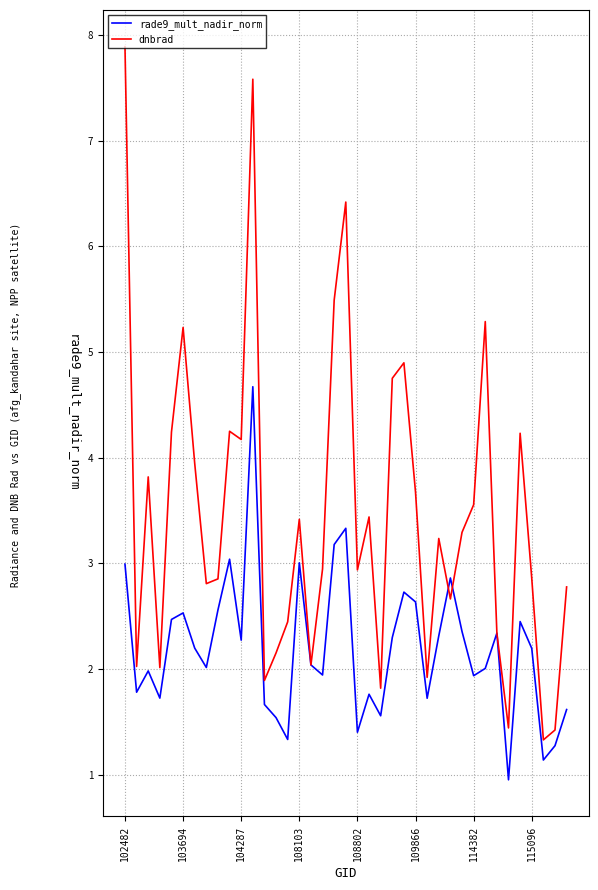

In dnbrad, how many points are lower than both neighbors (excluding endpoints)?

12